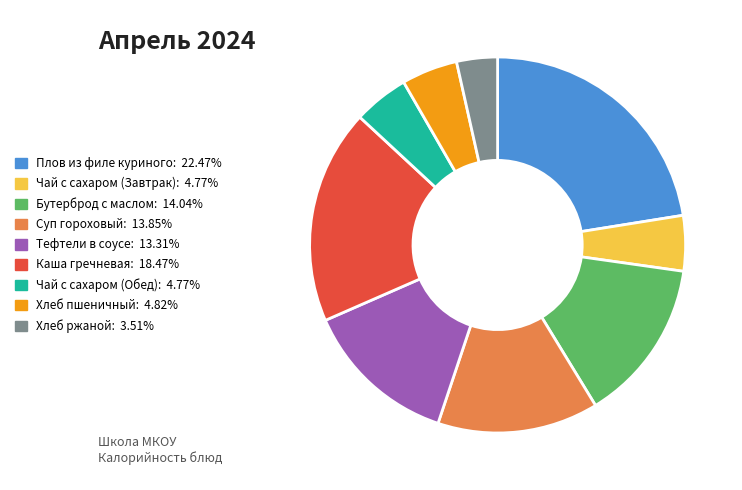

Which slice is the smallest?

Хлеб ржаной